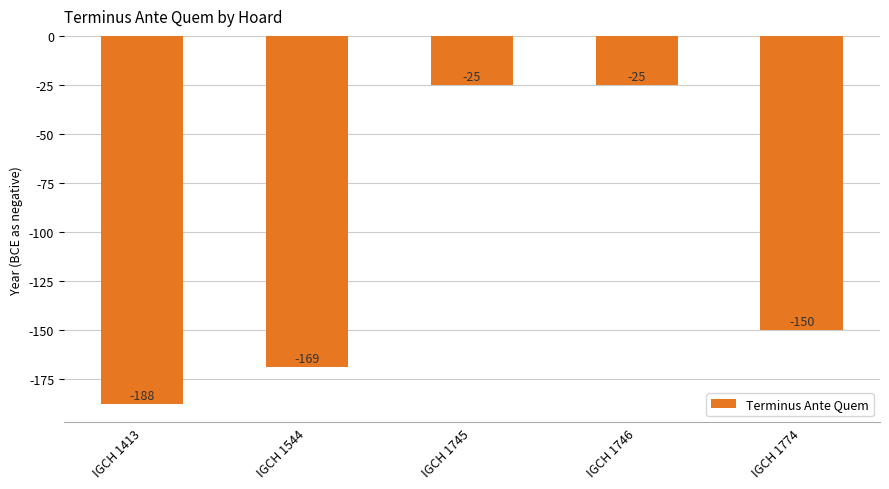

What is the minimum value shown in the chart?

-188